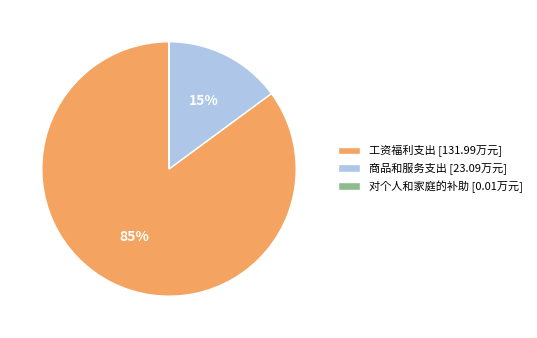

To the nearest percent, what percentage of the pie is 商品和服务支出?

15%